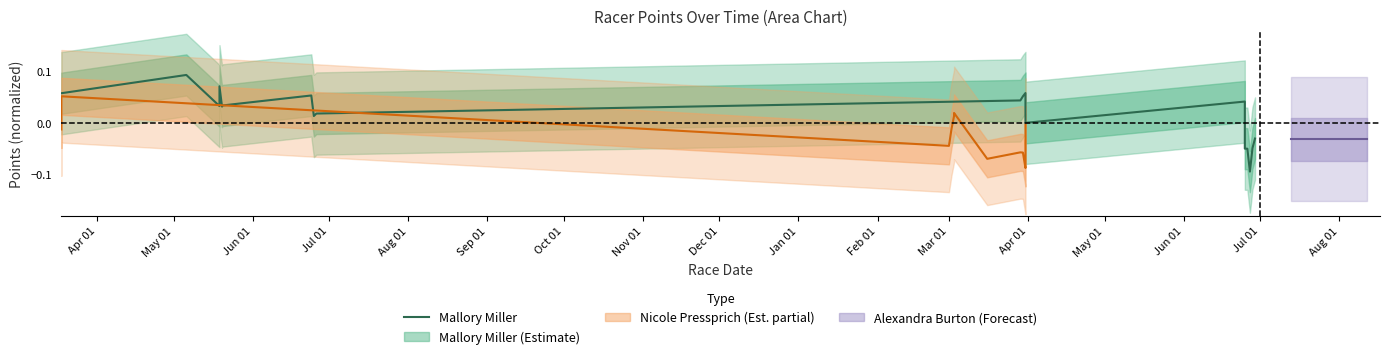

Reading left to right, list all the values displayed in this chart.

0.1	0.1	0.0	0.1	0.0	0.0	0.1	0.0	0.0	0.0	0.1	0.1	0.0	0.0	0.0	-0.0	-0.0	-0.1	-0.0	-0.0